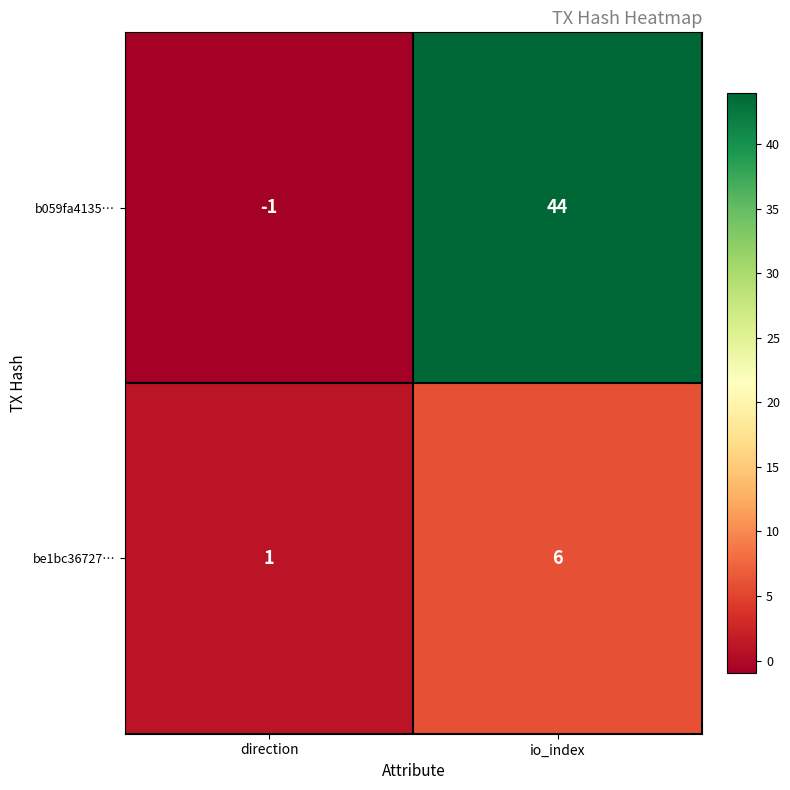

Rank the series by their maximum value, from highest to lowest.

b059fa4135…, be1bc36727…